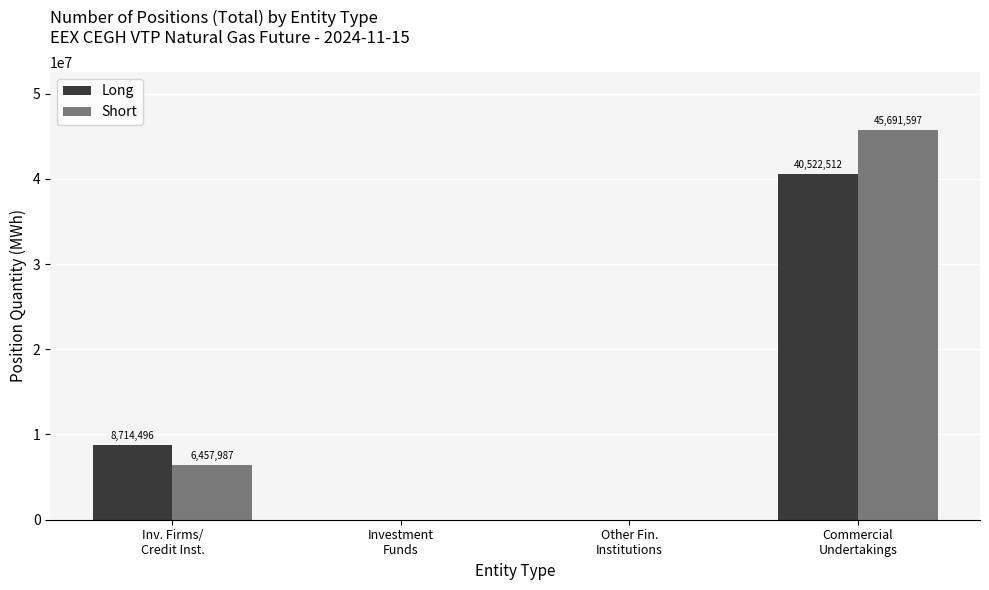

Count the number of data series in this chart.

2